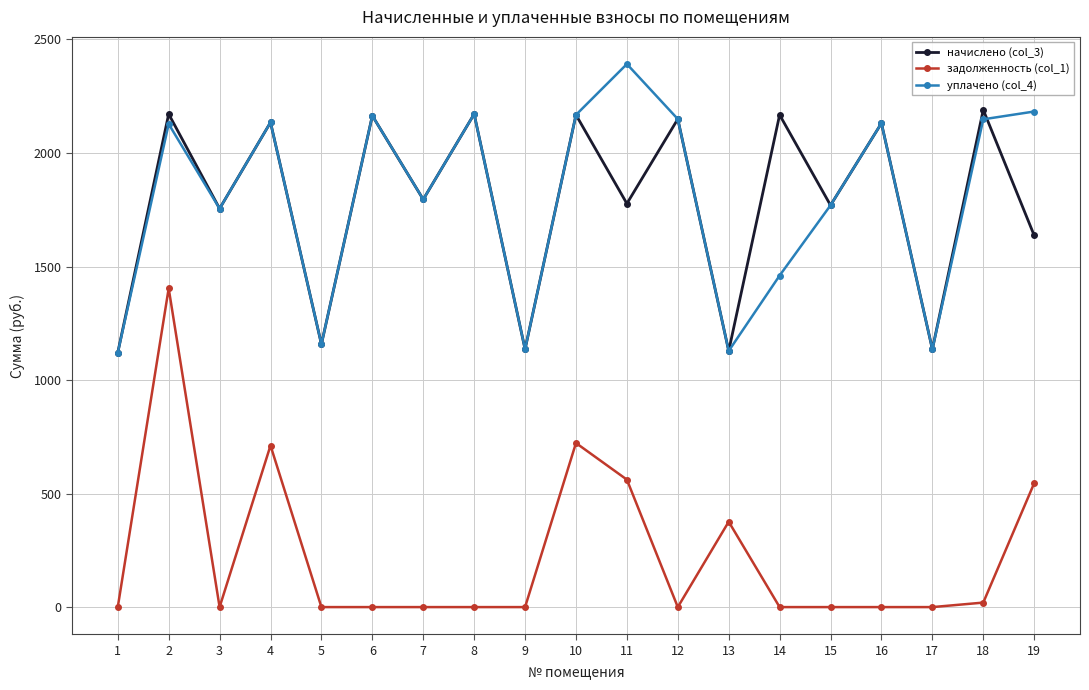

At which category is the sum across all series the highest?

2